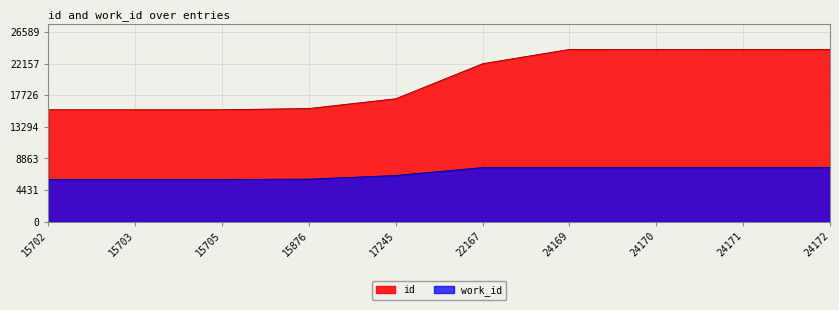

What is the difference between the highest and lowest values at 17245?

10765